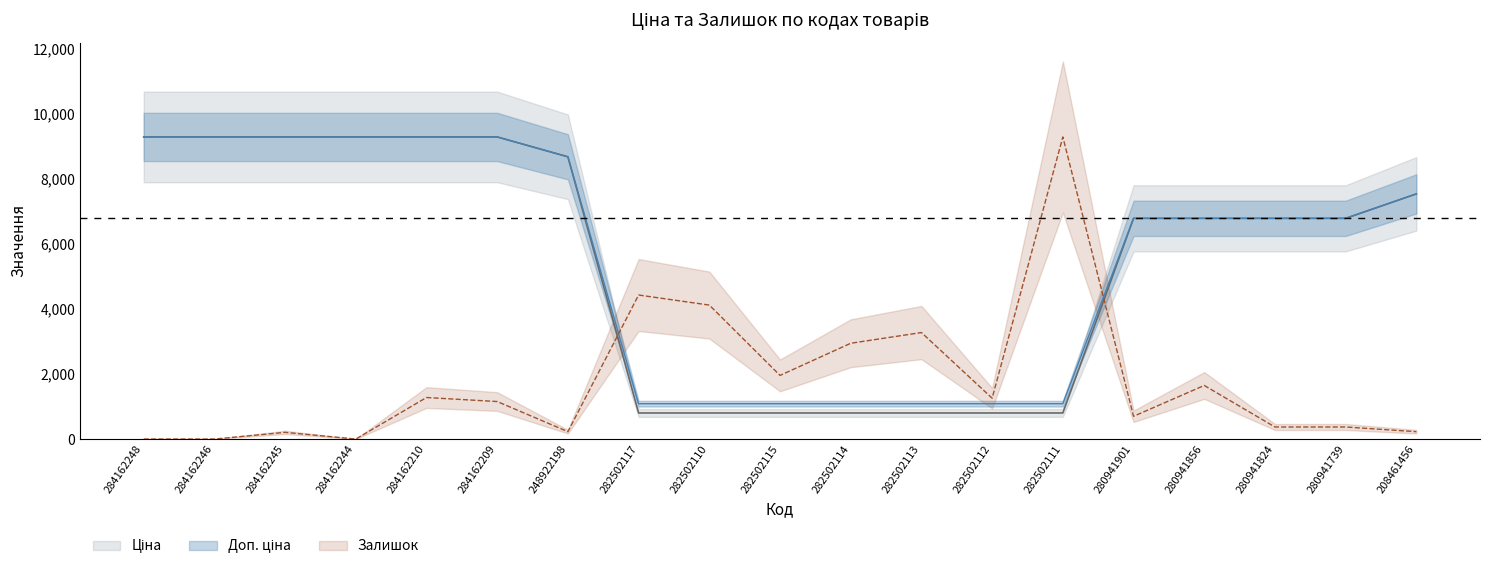

Read the Ціна value at 208461456.

7539.3